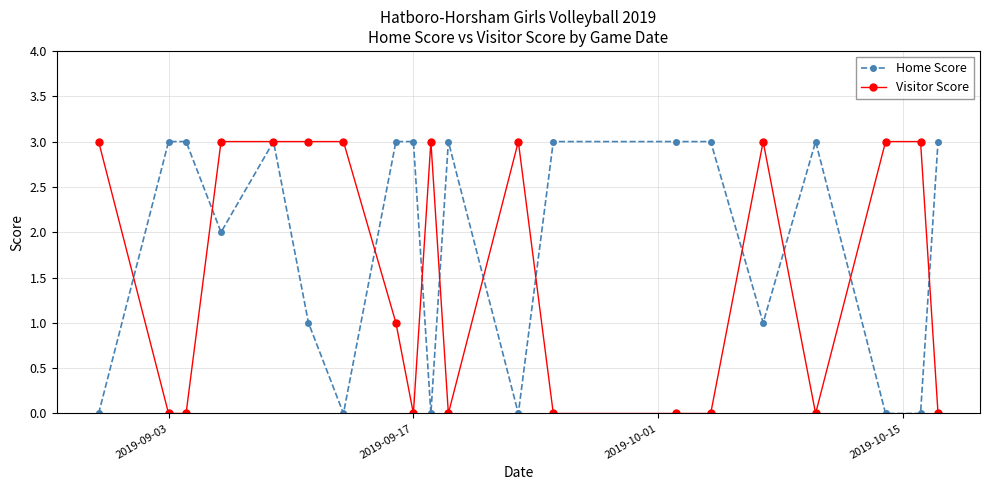

What is the greatest value displayed?

3